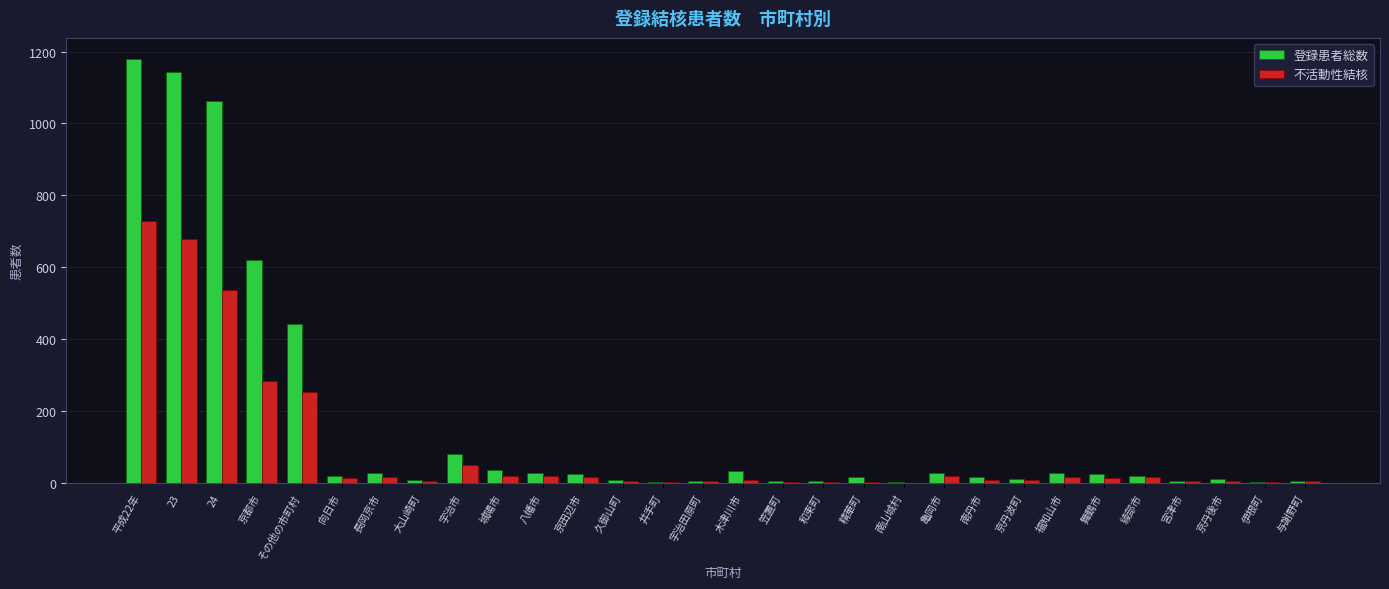

What is the sum of the 不活動性結核 values at 伊根町 and 京田辺市?

17